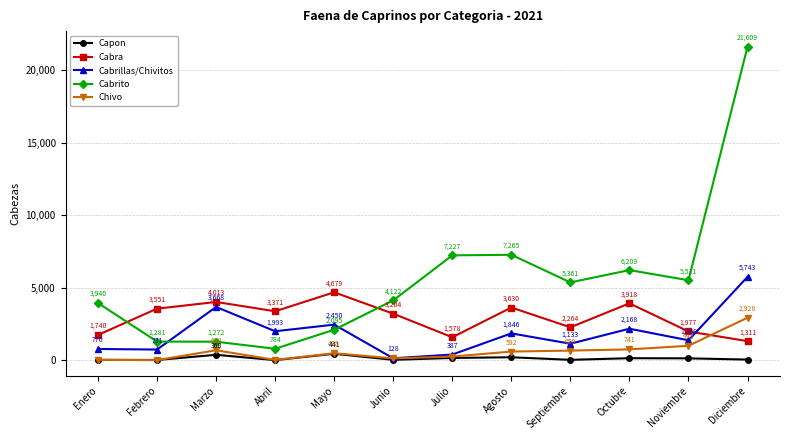

Reading right to left, extract all data points from this chart.

Capon: Diciembre=39	Noviembre=124	Octubre=134	Septiembre=21	Agosto=199	Julio=152	Junio=22	Mayo=441	Abril=2	Marzo=368	Febrero=12	Enero=20
Cabra: Diciembre=1311	Noviembre=1977	Octubre=3918	Septiembre=2264	Agosto=3630	Julio=1578	Junio=3204	Mayo=4679	Abril=3371	Marzo=4013	Febrero=3551	Enero=1740
Cabrillas/Chivitos: Diciembre=5743	Noviembre=1369	Octubre=2168	Septiembre=1133	Agosto=1846	Julio=387	Junio=128	Mayo=2450	Abril=1993	Marzo=3668	Febrero=731	Enero=770
Cabrito: Diciembre=21609	Noviembre=5511	Octubre=6209	Septiembre=5361	Agosto=7265	Julio=7227	Junio=4122	Mayo=2095	Abril=784	Marzo=1272	Febrero=1281	Enero=3940
Chivo: Diciembre=2928	Noviembre=992	Octubre=741	Septiembre=659	Agosto=592	Julio=248	Junio=120	Mayo=478	Abril=16	Marzo=682	Febrero=0	Enero=20